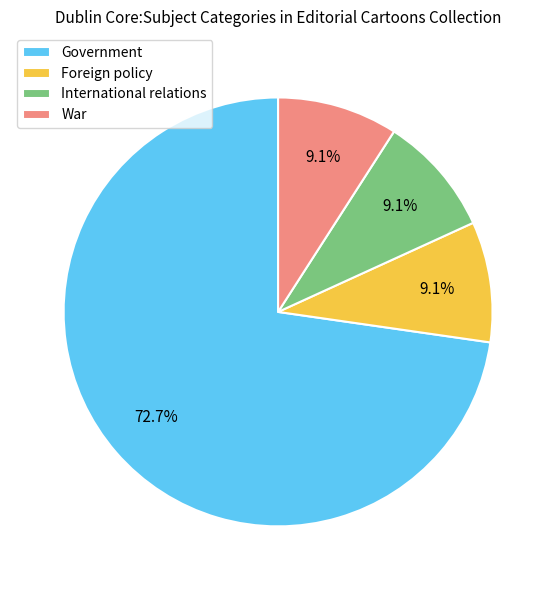

What is the largest slice in the pie chart?

Government